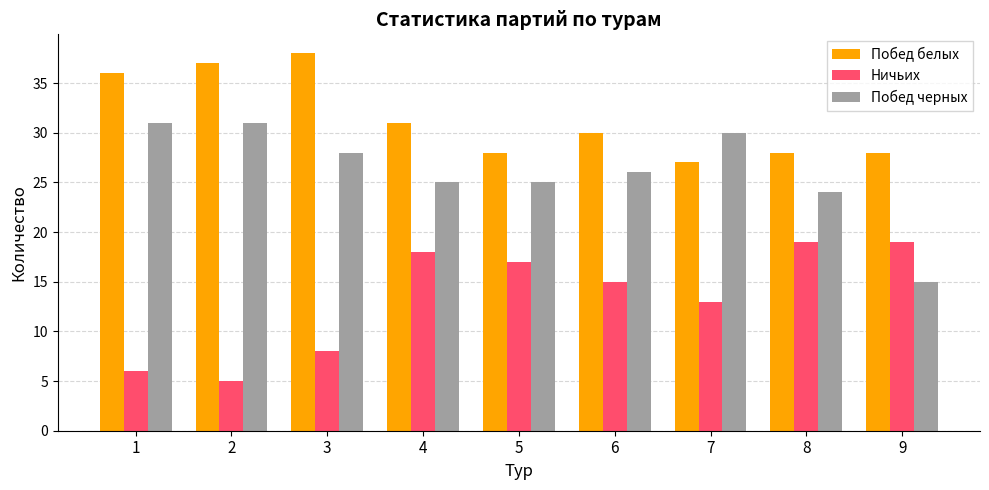

What is the total value across all series at 1?

73